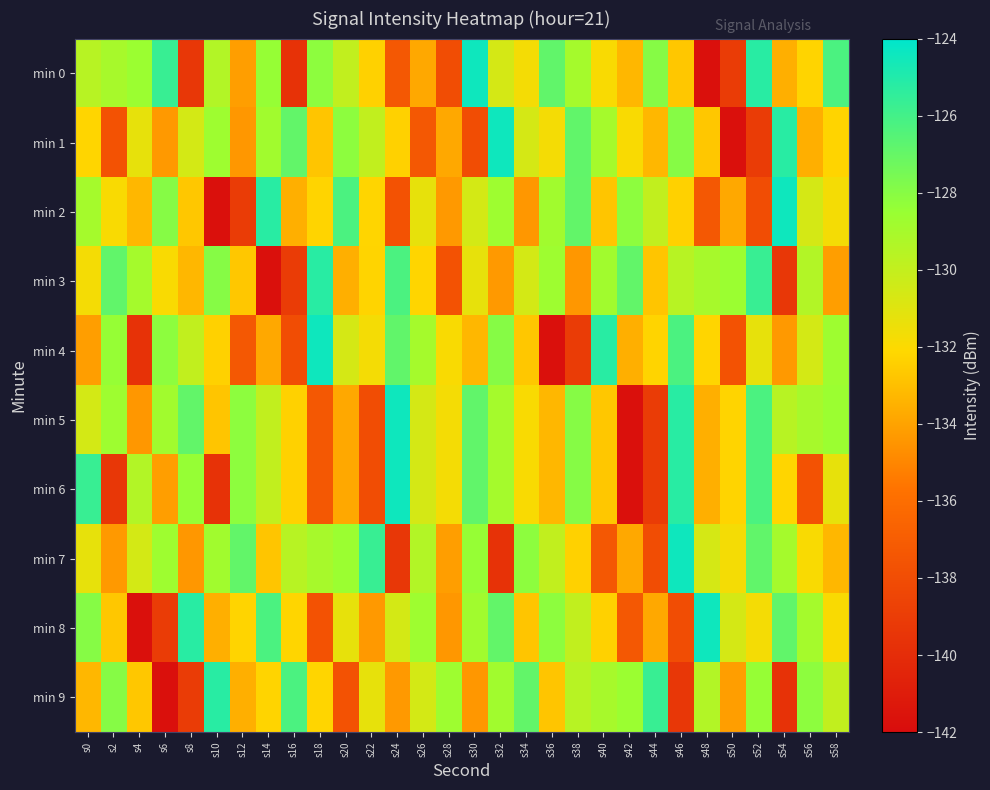

At s30, list the series in order from largest to smallest.

min 0, min 5, min 6, min 7, min 8, min 2, min 3, min 4, min 9, min 1